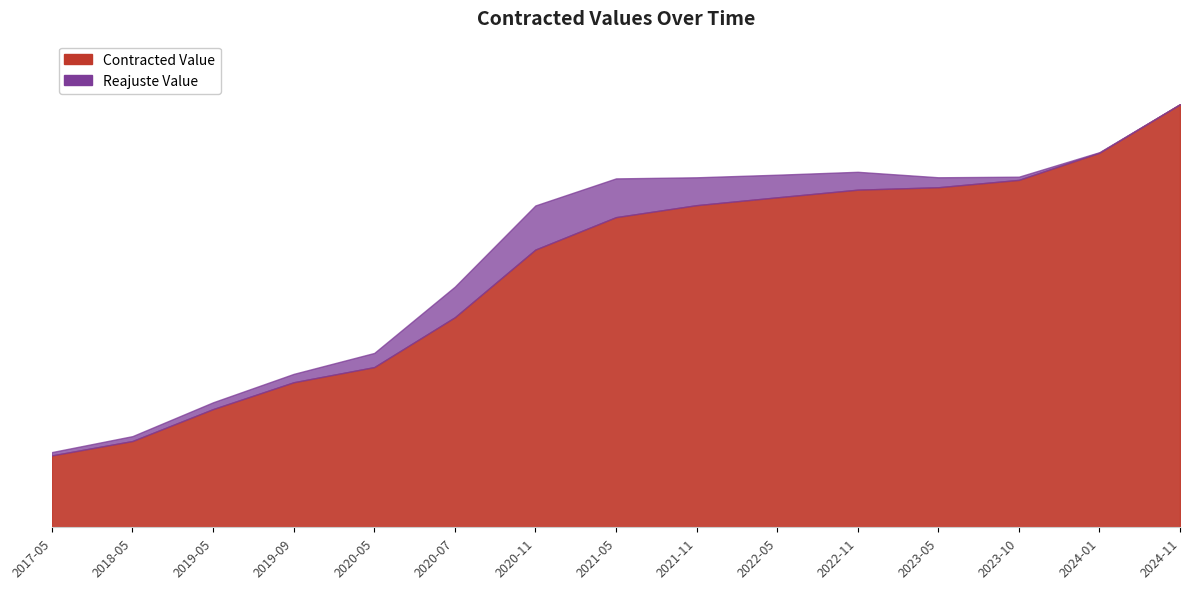

What is the label of the 3rd point from the left?

2019-05